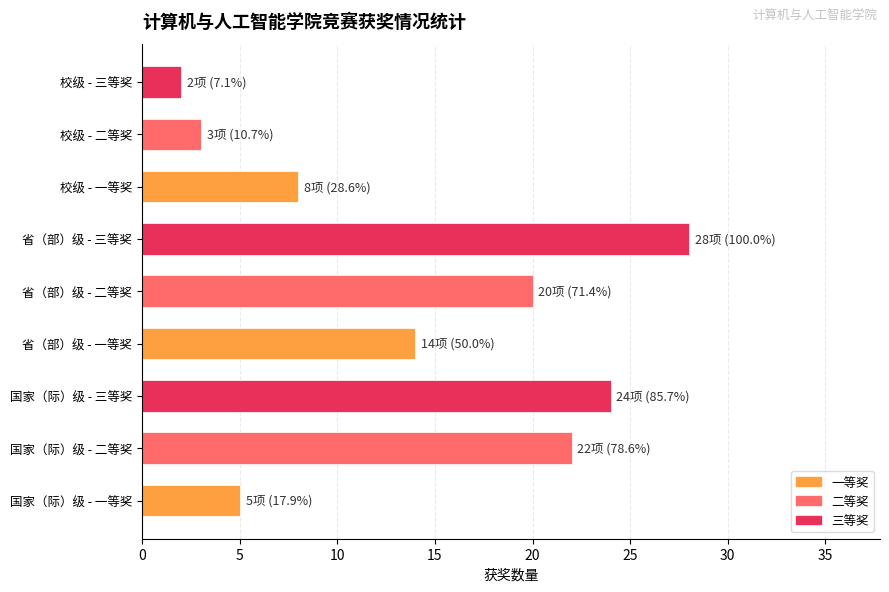

What is the sum of the values at 省（部）级 - 一等奖 and 国家（际）级 - 一等奖?

19